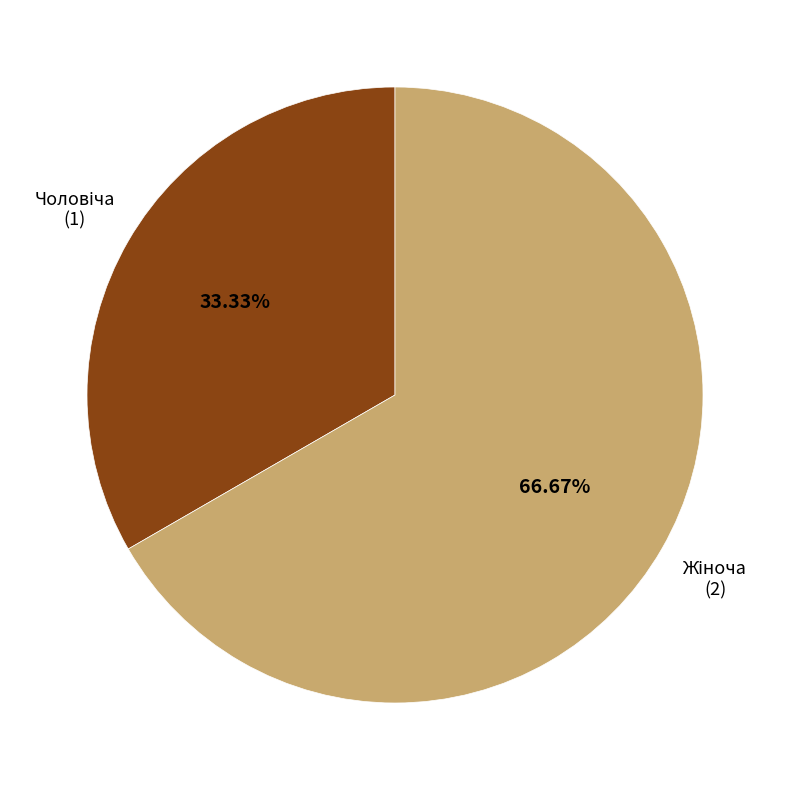

Does any single category account for the majority?

Yes